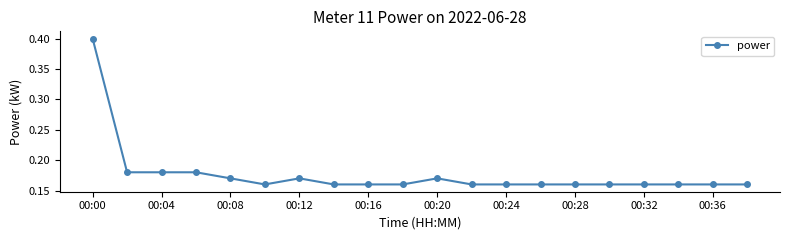

True or false: the data has more than 1 interior local peaks.

True